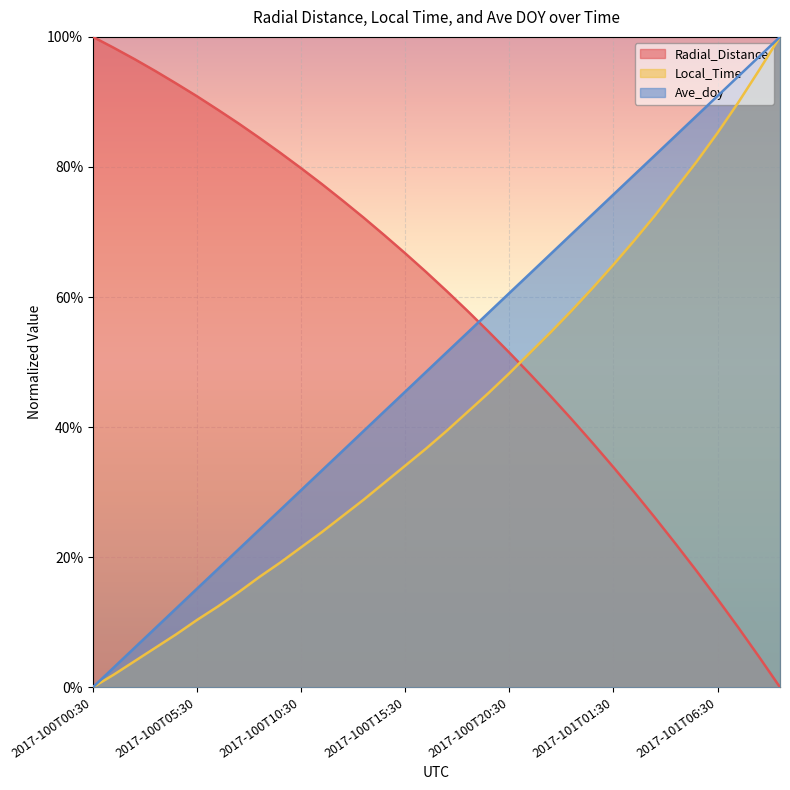

How many values in the Ave_doy series exceed 0?

33